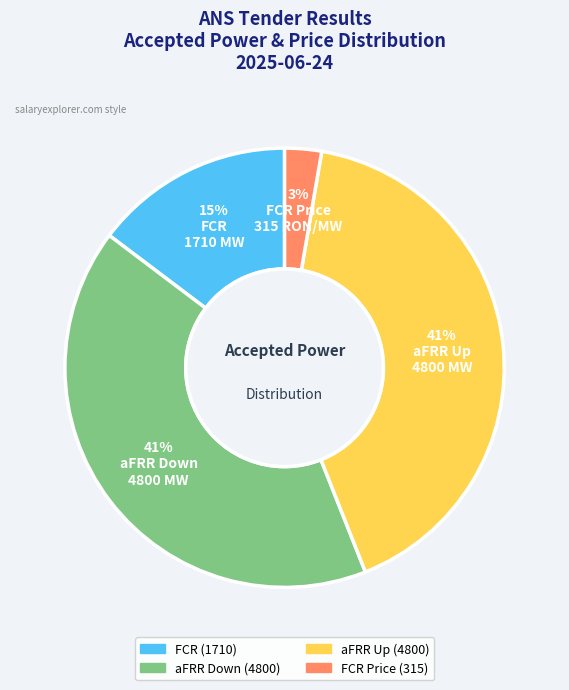

To the nearest percent, what percentage of the pie is aFRR Down?

41%